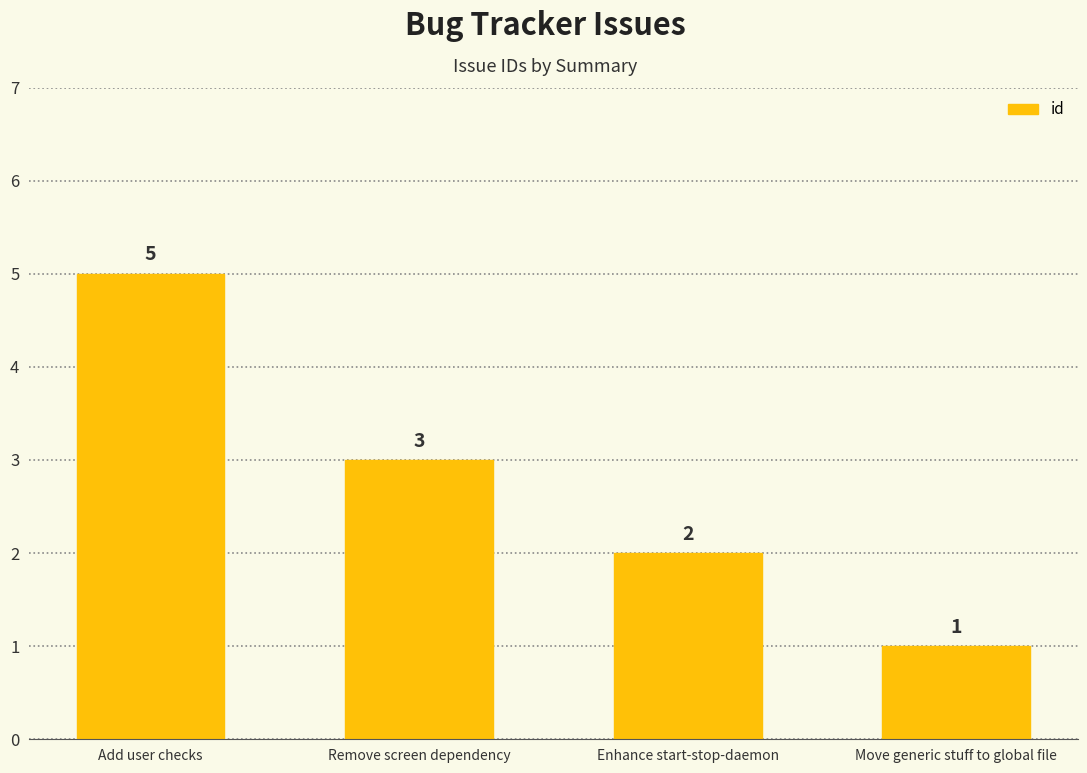

What is the minimum value shown in the chart?

1